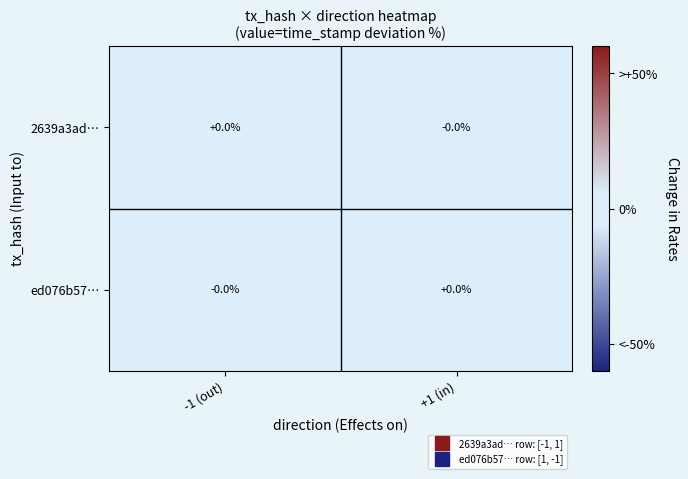

Which series has the widest spread of values?

2639a3ad…